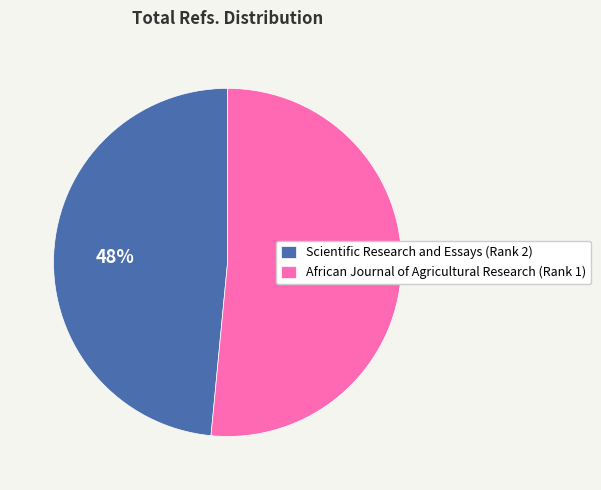

How many slices are in this pie chart?

2